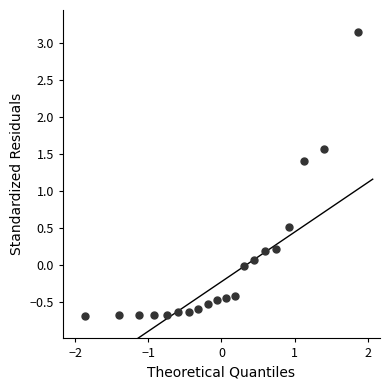

What Y value in the scatter plot is closest to 1?

1.4